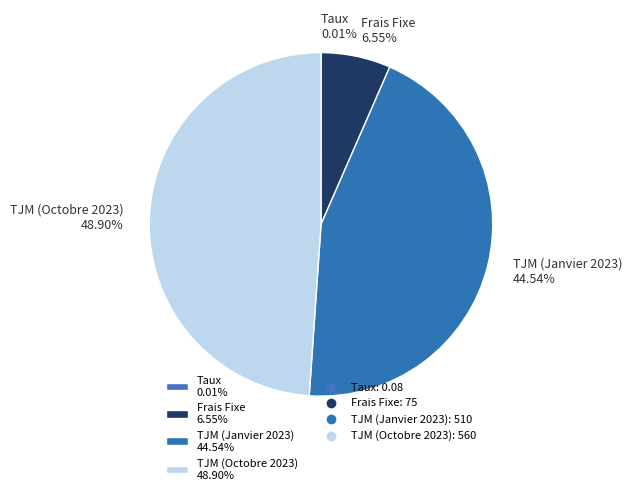

To the nearest percent, what is the difference between the largest and smallest slice percentages?

49%